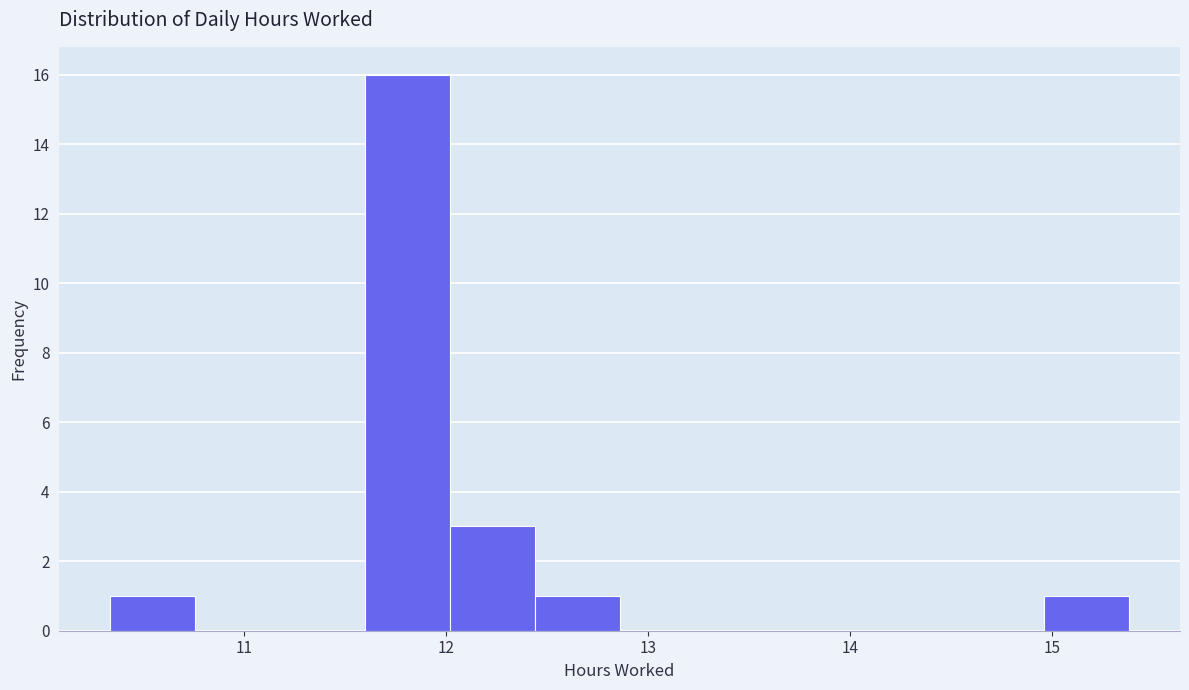

Over which range of the x-axis is the bar tallest?

11.60 to 12.02